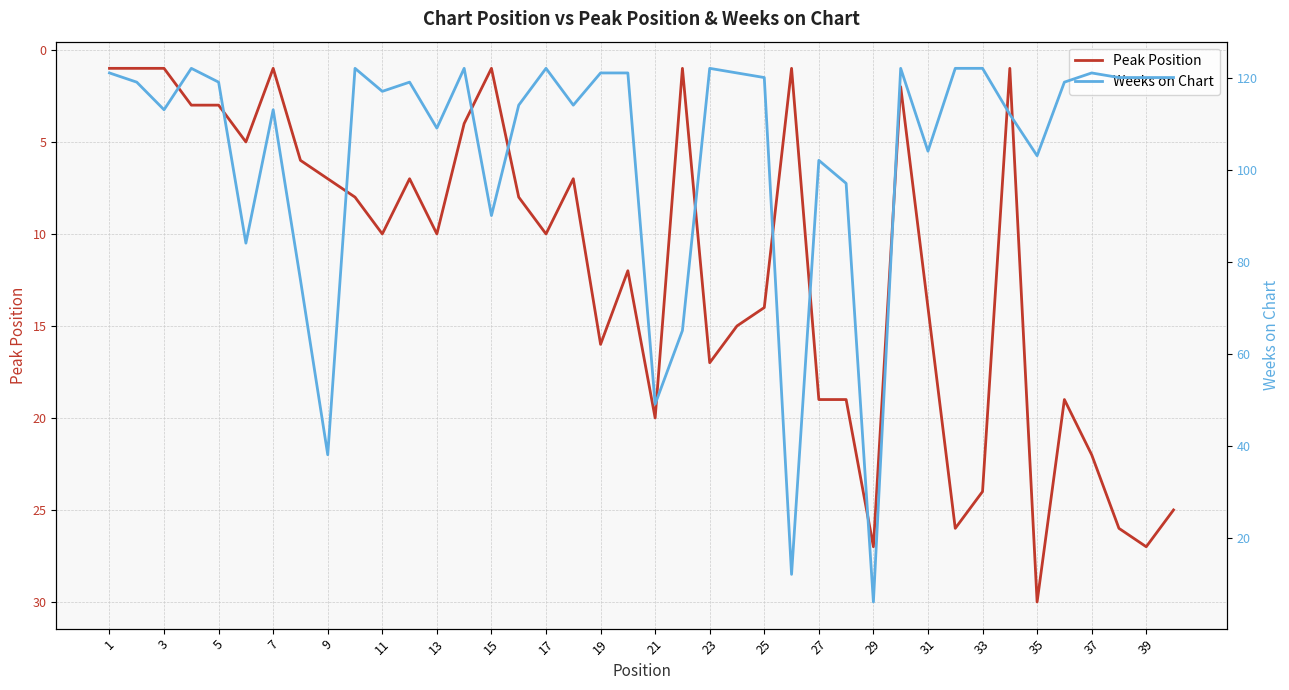

True or false: Weeks on Chart has more than 1 interior local peaks.

True